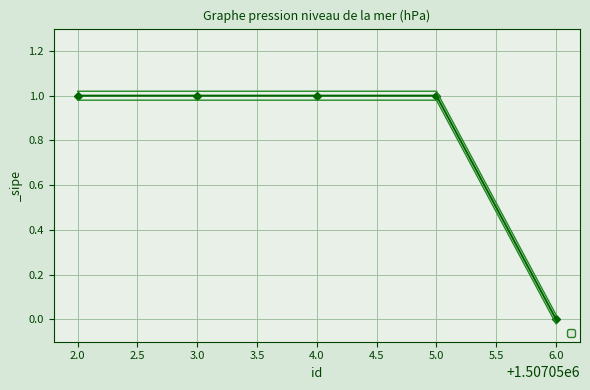

Which has a higher value, 5.0 or 4.0?

5.0